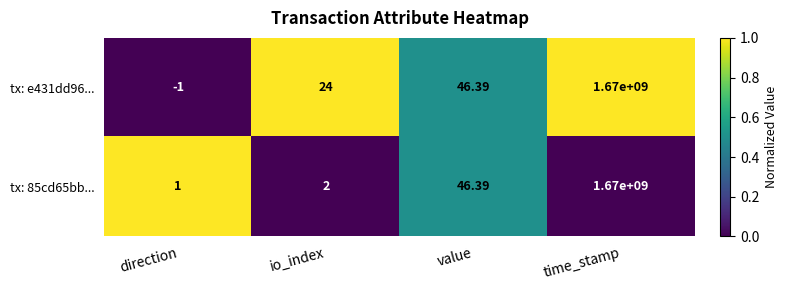

At which category does the chart reach its peak across all series?

time_stamp